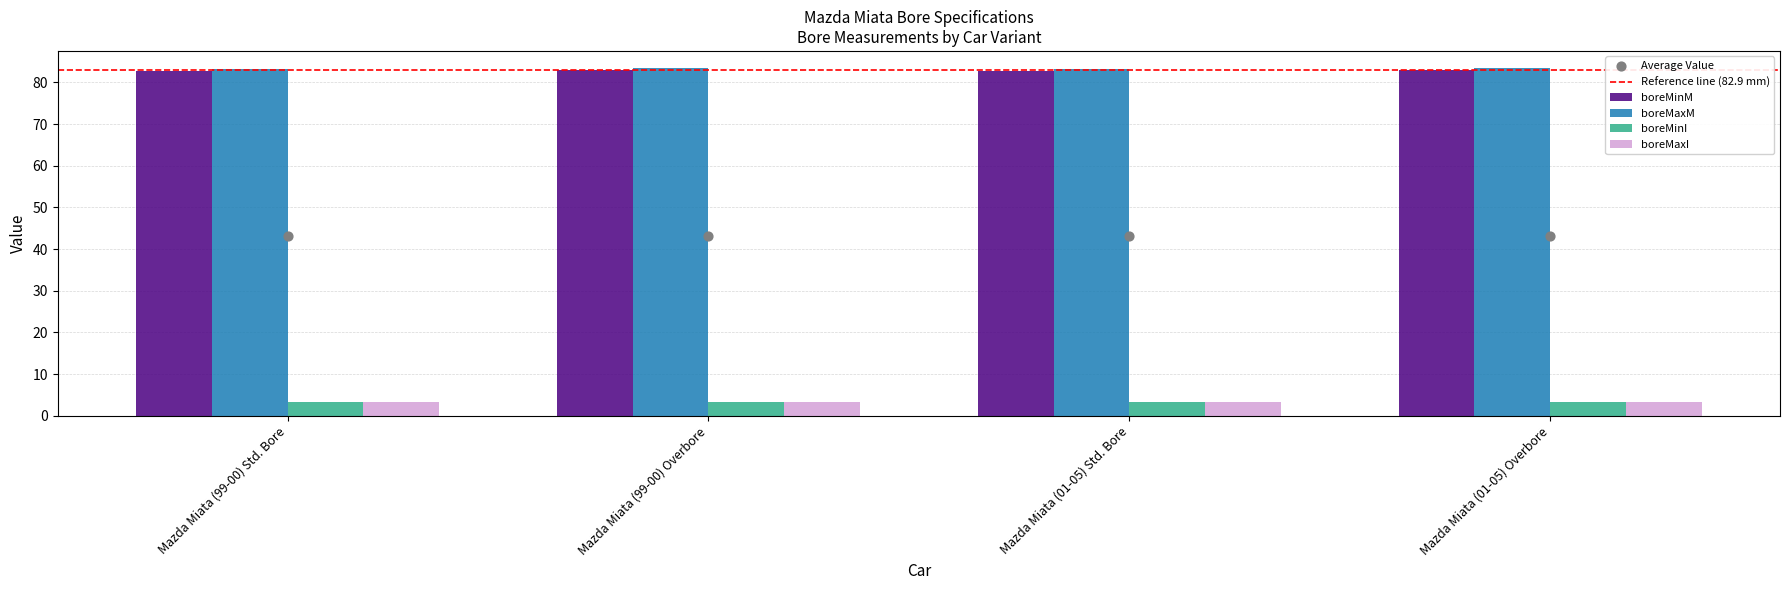

Which series contains the lowest Y value?

boreMaxI